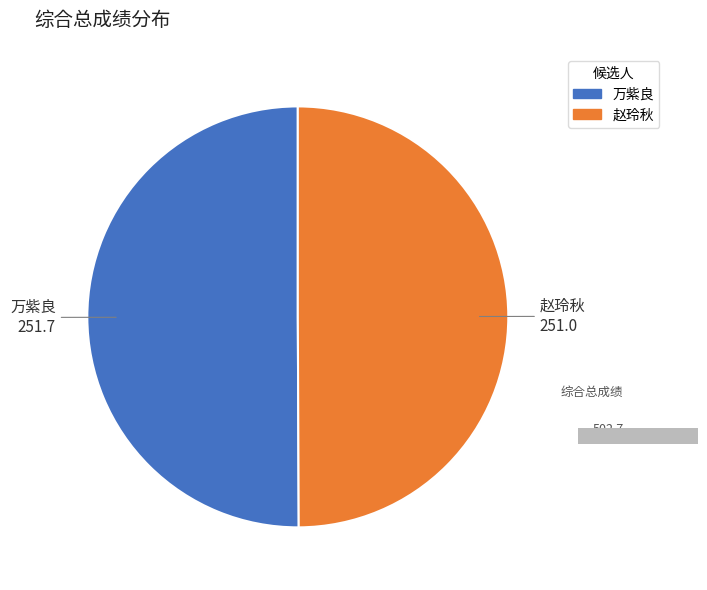

Is it true that 万紫良 is 43% of the pie?

False